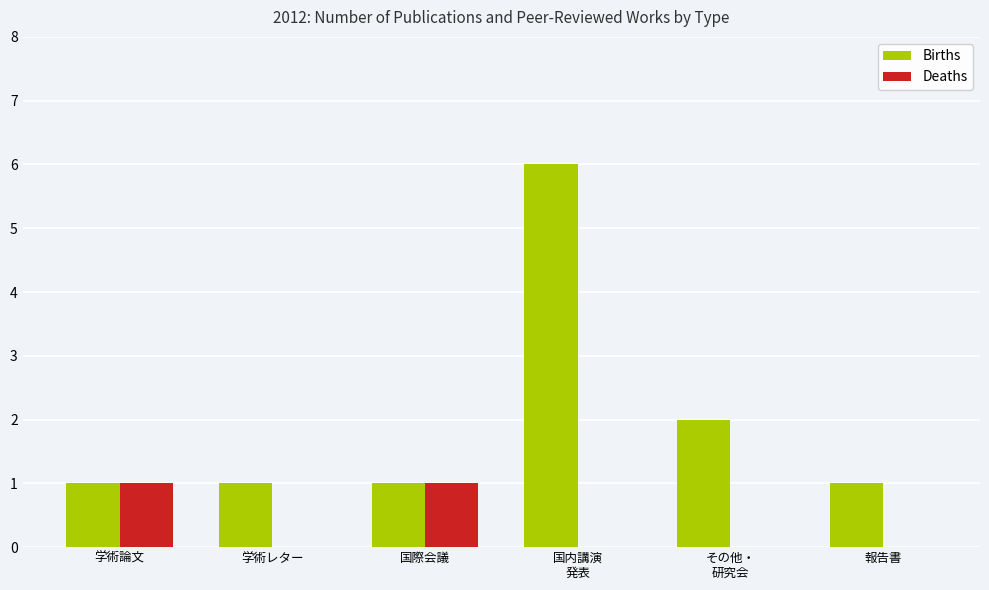

The value of Deaths at 国際会議 is 1. True or false?

True